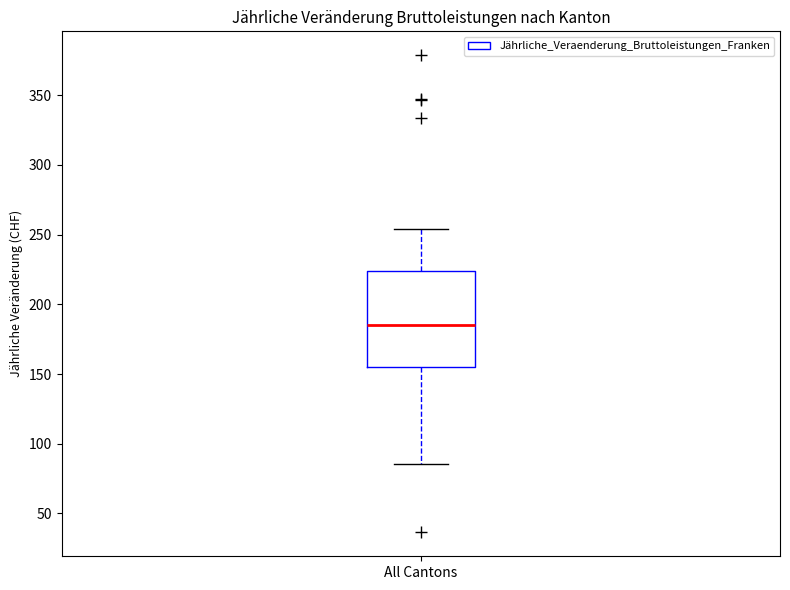

Transcribe this box plot: give where the median line is, the range the box spans, and where the two whiskers end, as read against the y-axis. The values are not printed on the chart, so give them approximately, as read against the axis.

median 185, box 155 to 225, whiskers 85 to 255